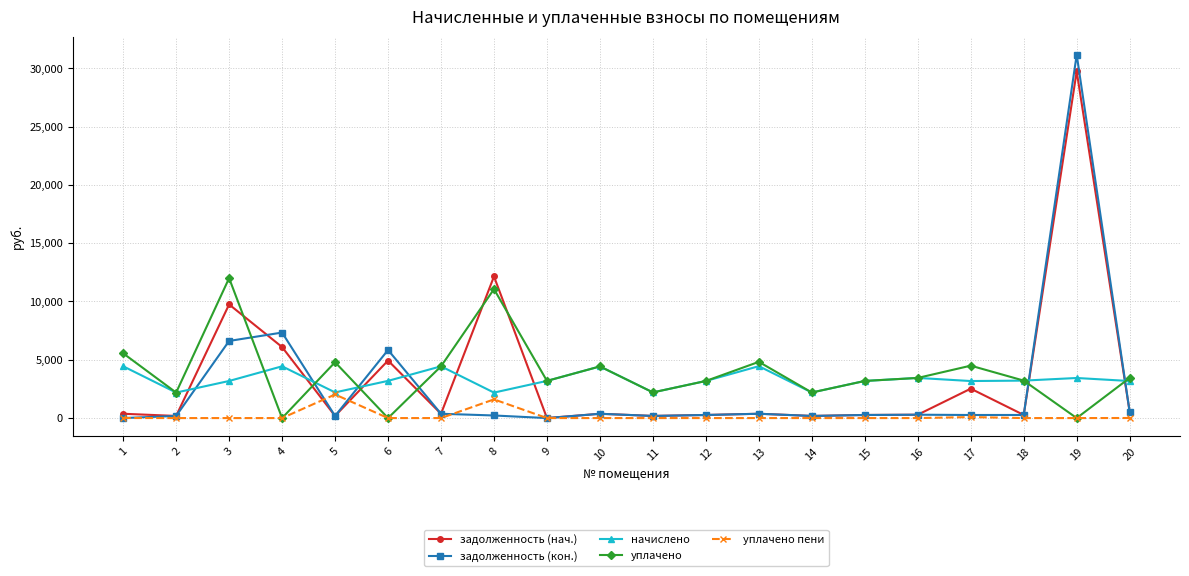

Count the number of data series in this chart.

5